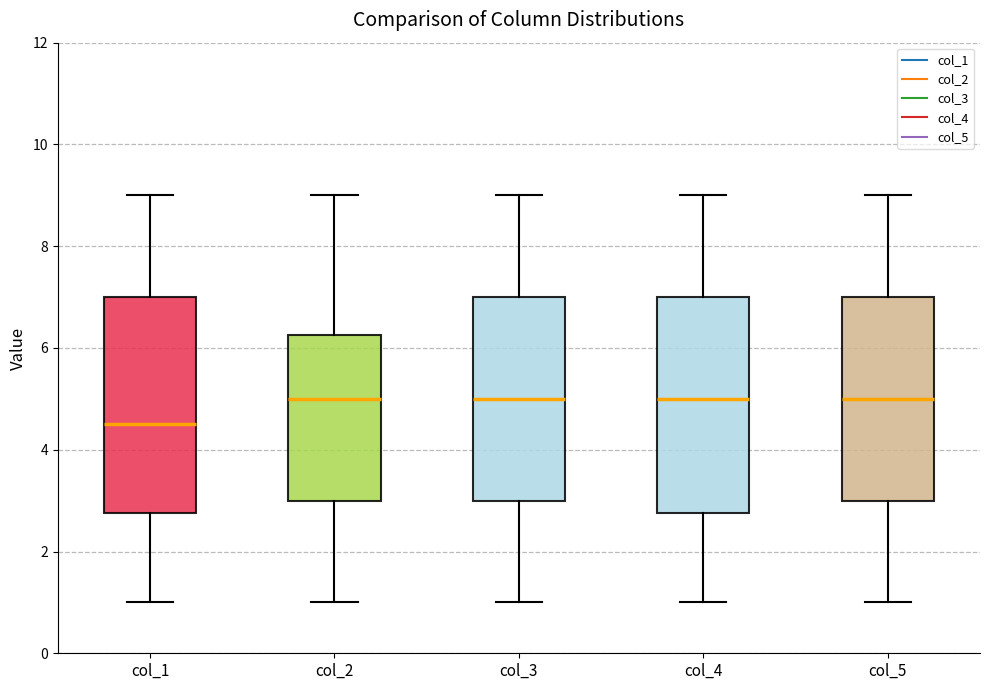

Reading left to right, transcribe this box plot: for each box, give where its median line is, the range the box spans, and where its two whiskers end, as read against the y-axis. The values are not printed on the chart, so give them approximately, as read against the axis.

col_1: median 4.6, box 2.8 to 7.0, whiskers 1.0 to 9.0
col_2: median 5.0, box 3.0 to 6.2, whiskers 1.0 to 9.0
col_3: median 5.0, box 3.0 to 7.0, whiskers 1.0 to 9.0
col_4: median 5.0, box 2.8 to 7.0, whiskers 1.0 to 9.0
col_5: median 5.0, box 3.0 to 7.0, whiskers 1.0 to 9.0